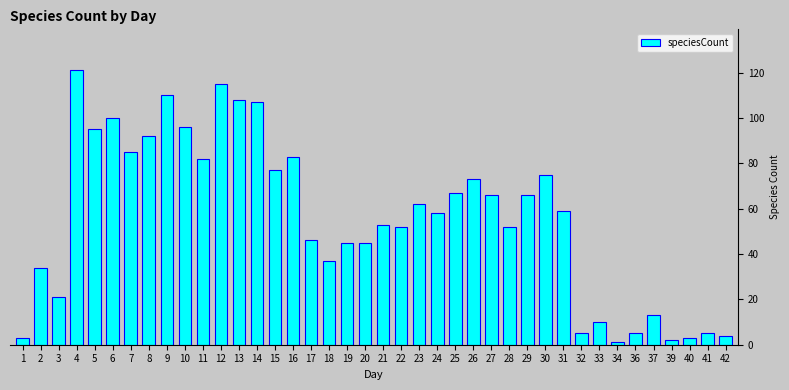

What is the difference between the maximum and minimum values?

120